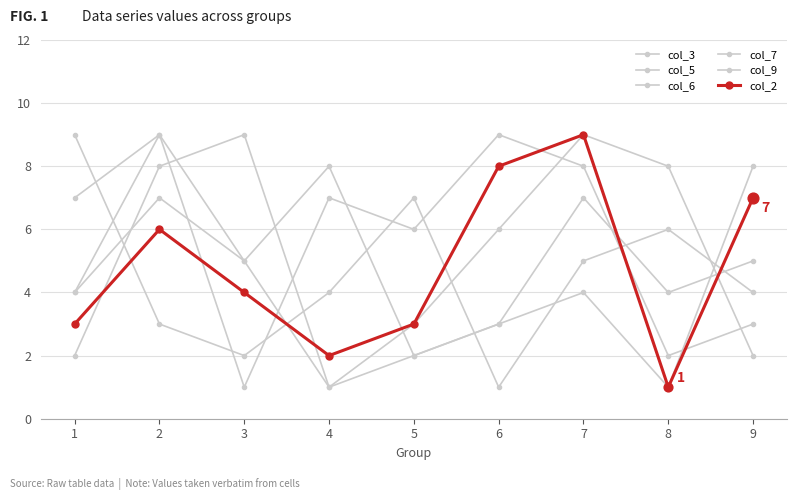

What is the total value across all series at 2?

42